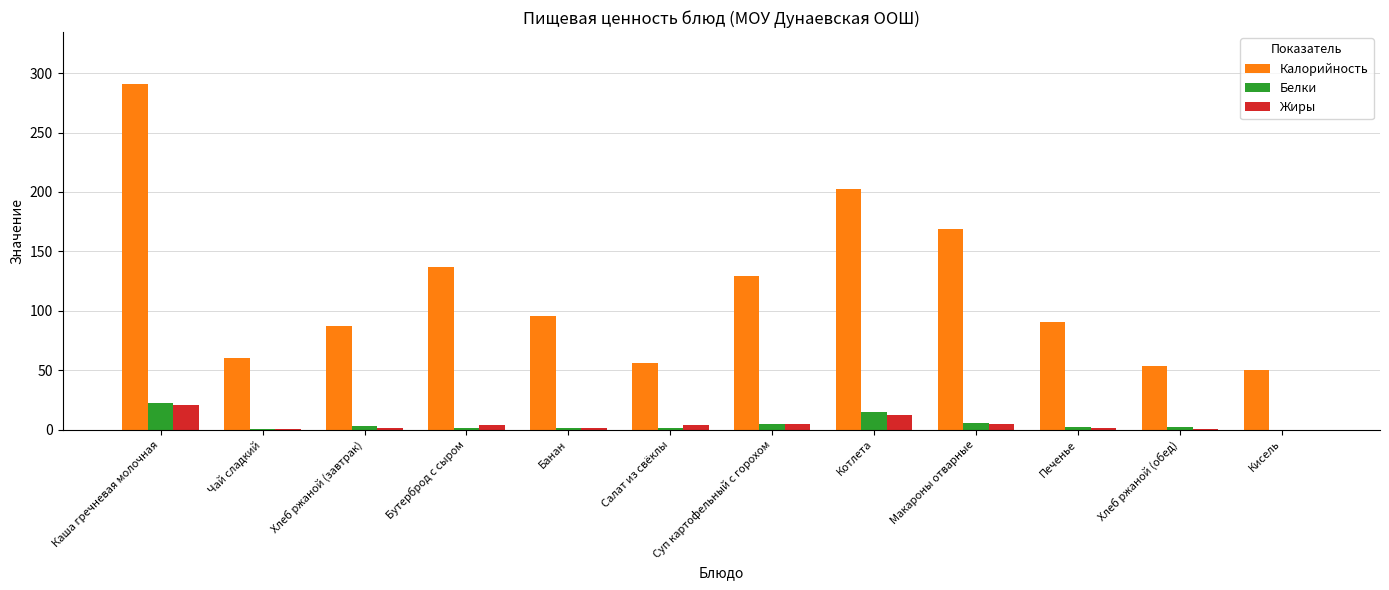

At which category is the sum across all series the highest?

Каша гречневая молочная